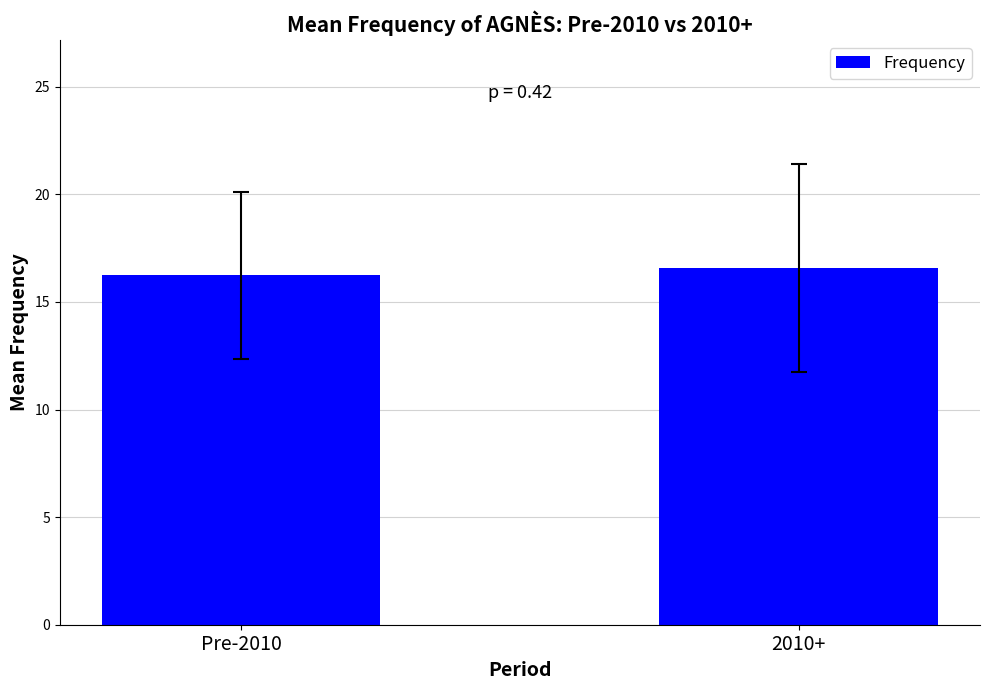

Reading left to right, list all the values displayed in this chart.

Pre-2010=16.2	2010+=16.6